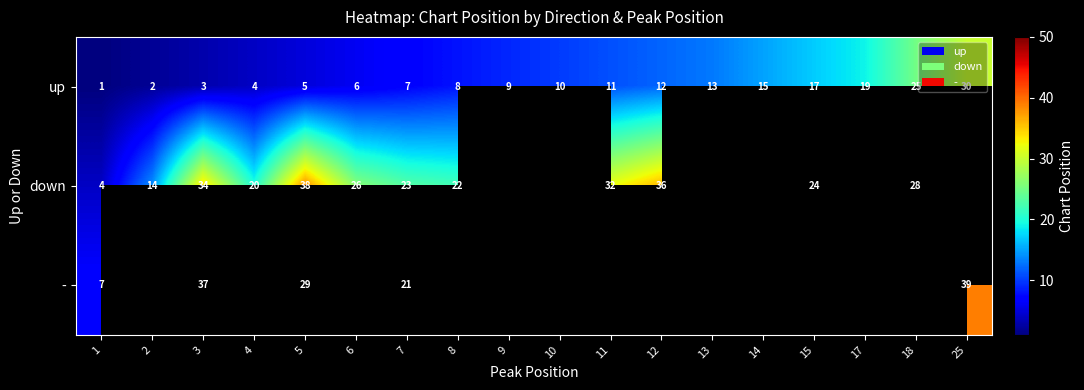

How many values in the up series are below 10?

9